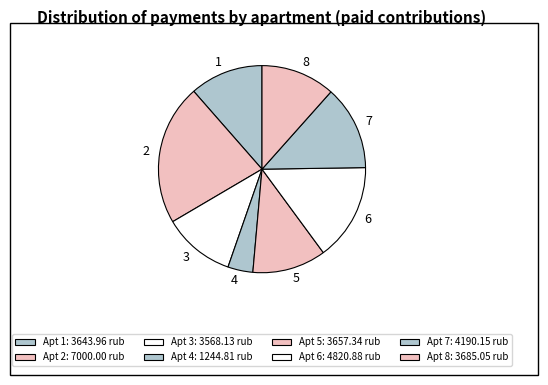

Approximately how many times larger is the value at 2 compared to 1?

1.9